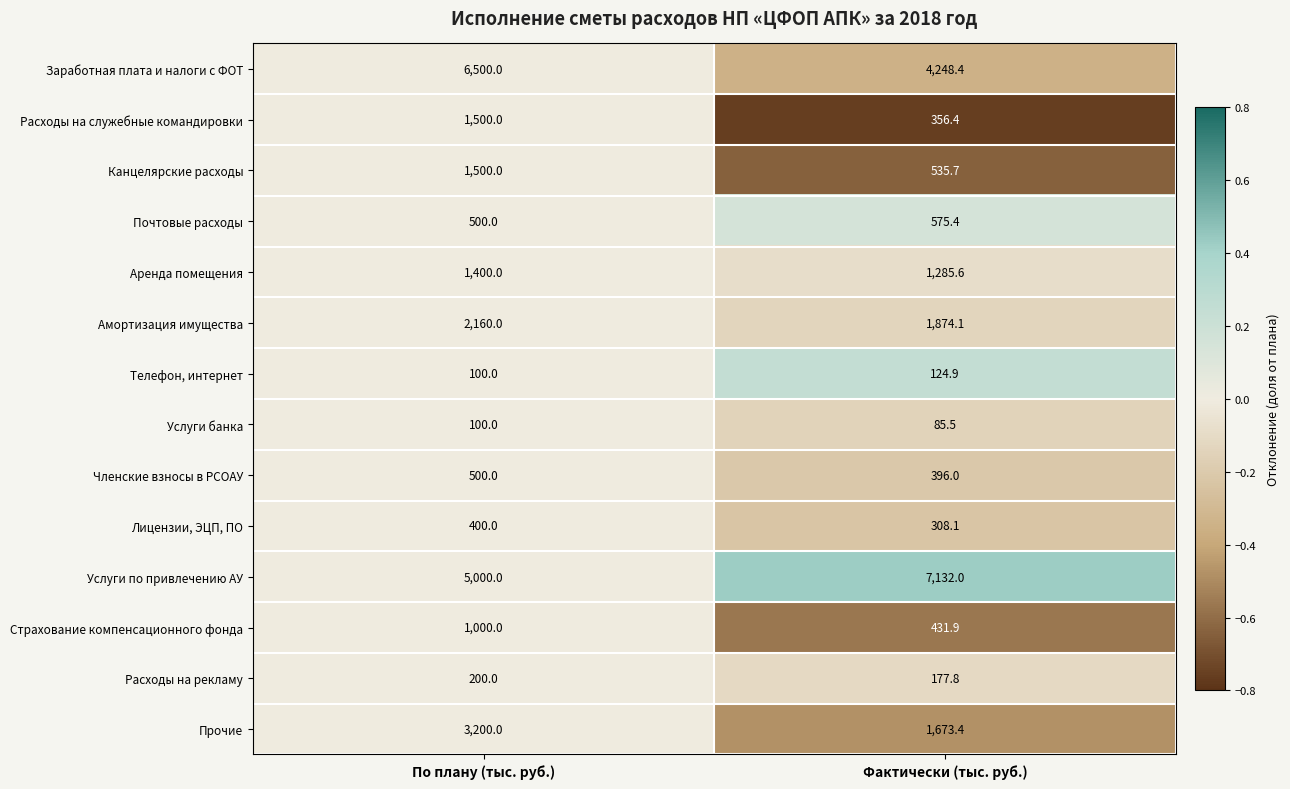

Reading left to right, transcribe all the data shown in this chart.

Заработная плата и налоги с ФОТ: 6500.0	4248.4
Расходы на служебные командировки: 1500.0	356.4
Канцелярские расходы: 1500.0	535.7
Почтовые расходы: 500.0	575.4
Аренда помещения: 1400.0	1285.6
Амортизация имущества: 2160.0	1874.1
Телефон, интернет: 100.0	124.9
Услуги банка: 100.0	85.5
Членские взносы в РСОАУ: 500.0	396.0
Лицензии, ЭЦП, ПО: 400.0	308.1
Услуги по привлечению АУ: 5000.0	7132.0
Страхование компенсационного фонда: 1000.0	431.9
Расходы на рекламу: 200.0	177.8
Прочие: 3200.0	1673.4